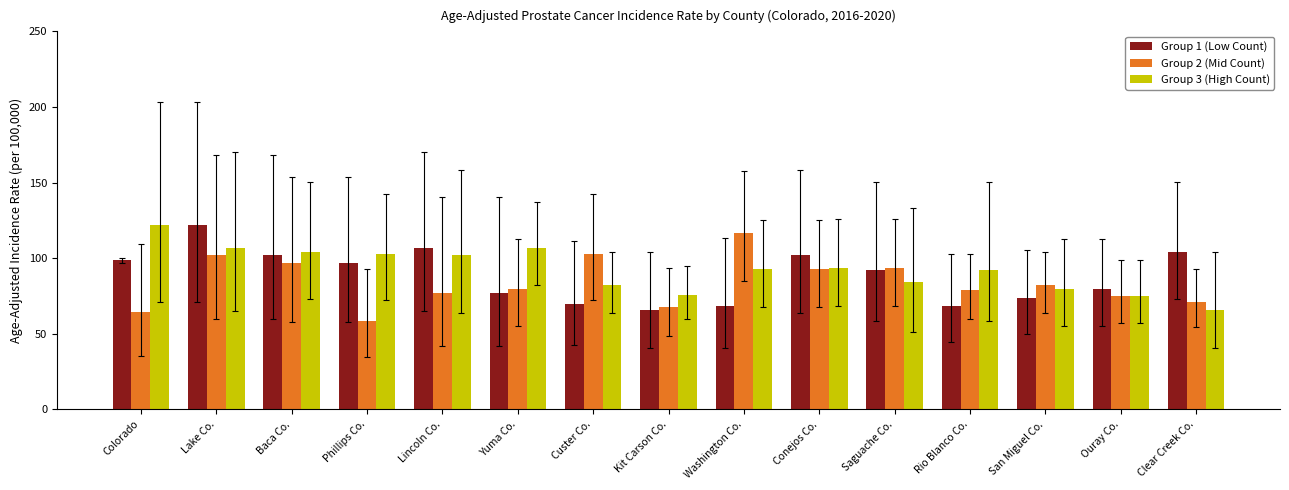

What is the highest value of the Group 2 (Mid Count) series?

116.5